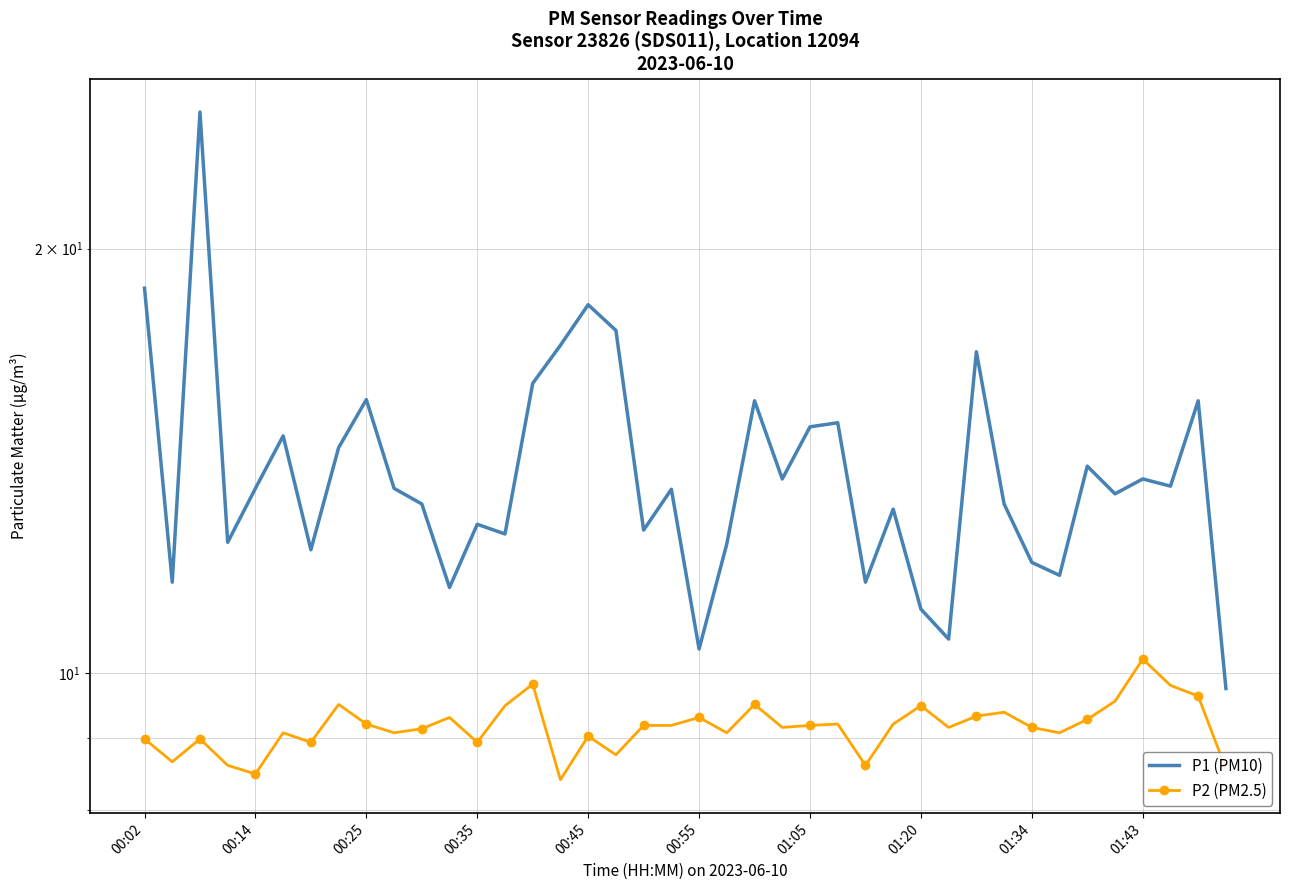

What is the total value across all series at 31?

22.6